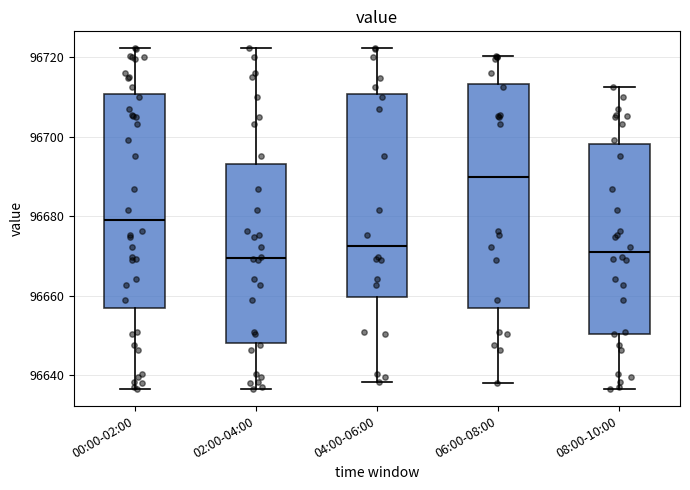

Reading left to right, transcribe this box plot: for each box, give where its median line is, the range the box spans, and where its two whiskers end, as read against the y-axis. The values are not printed on the chart, so give them approximately, as read against the axis.

00:00-02:00: median 96678, box 96656 to 96710, whiskers 96636 to 96722
02:00-04:00: median 96670, box 96648 to 96694, whiskers 96636 to 96722
04:00-06:00: median 96672, box 96660 to 96710, whiskers 96638 to 96722
06:00-08:00: median 96690, box 96656 to 96714, whiskers 96638 to 96720
08:00-10:00: median 96672, box 96650 to 96698, whiskers 96636 to 96712